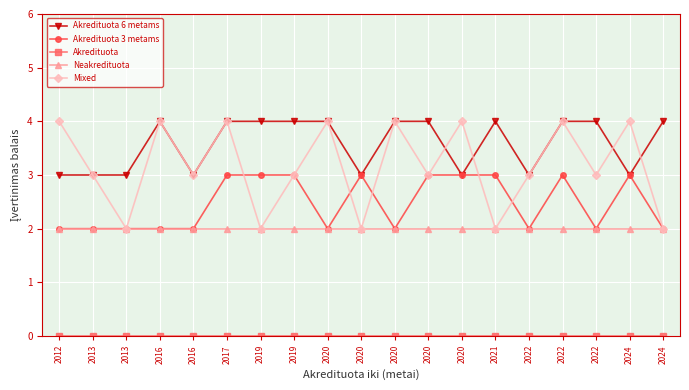

Does the chart have visible grid lines?

Yes